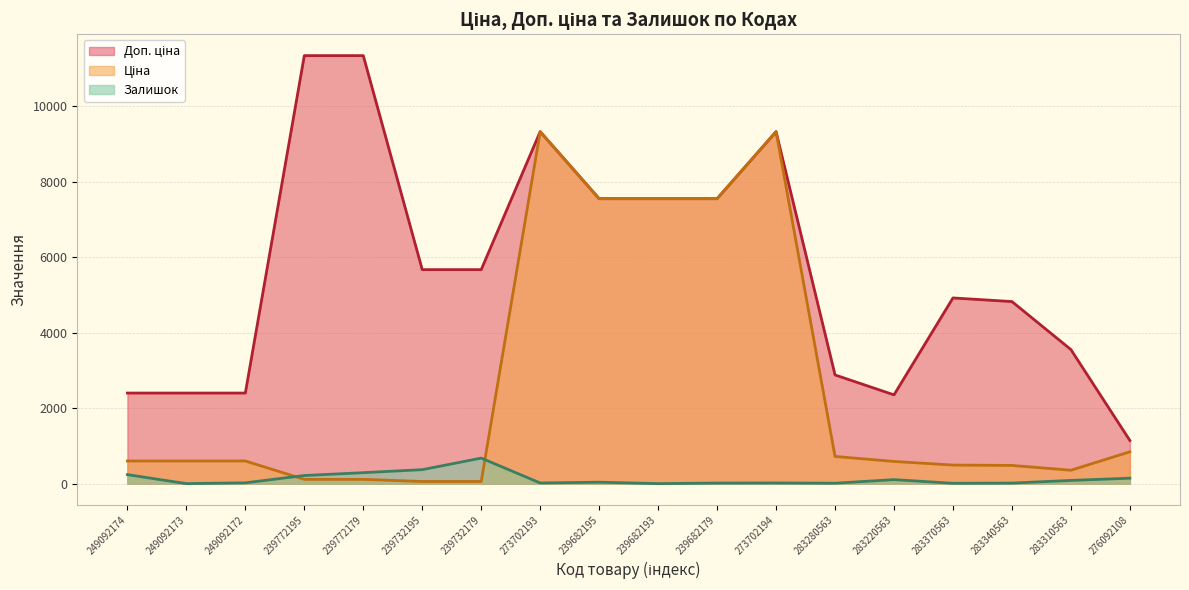

Which category has the lowest value across all series?

249092173